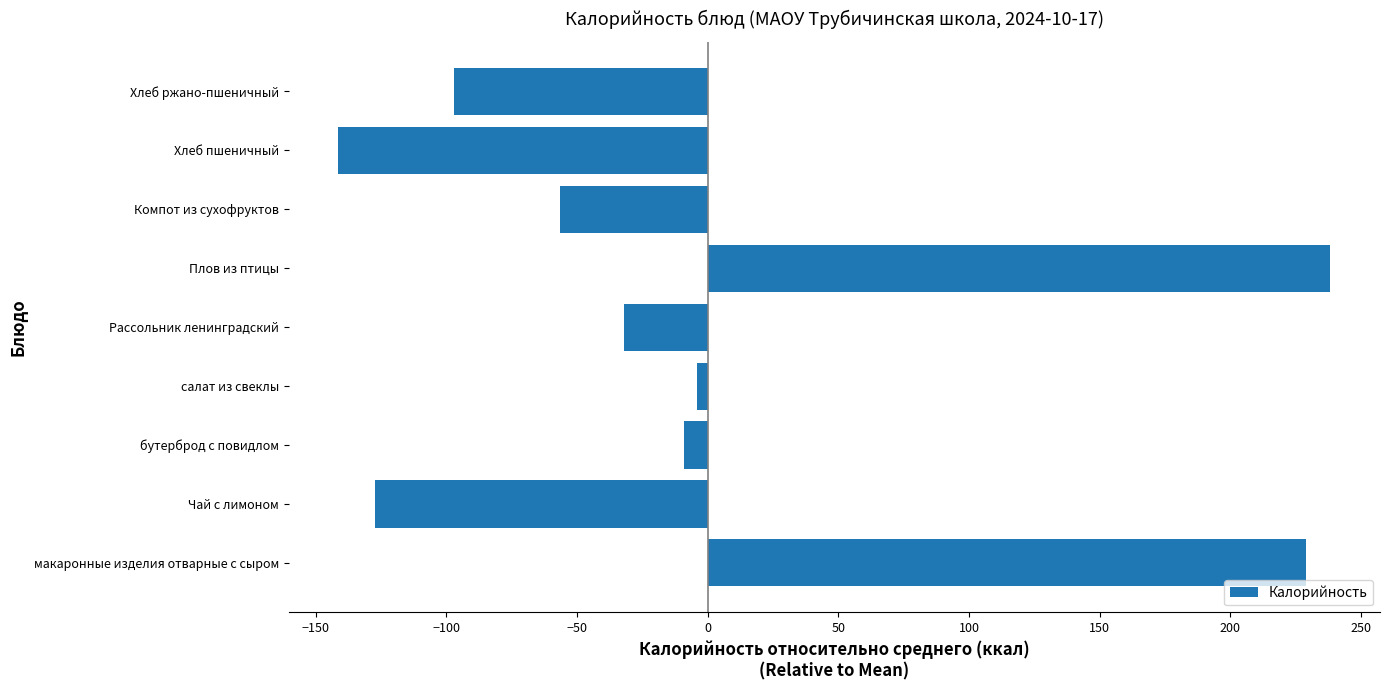

Where is the data nearest to the value 48?

салат из свеклы